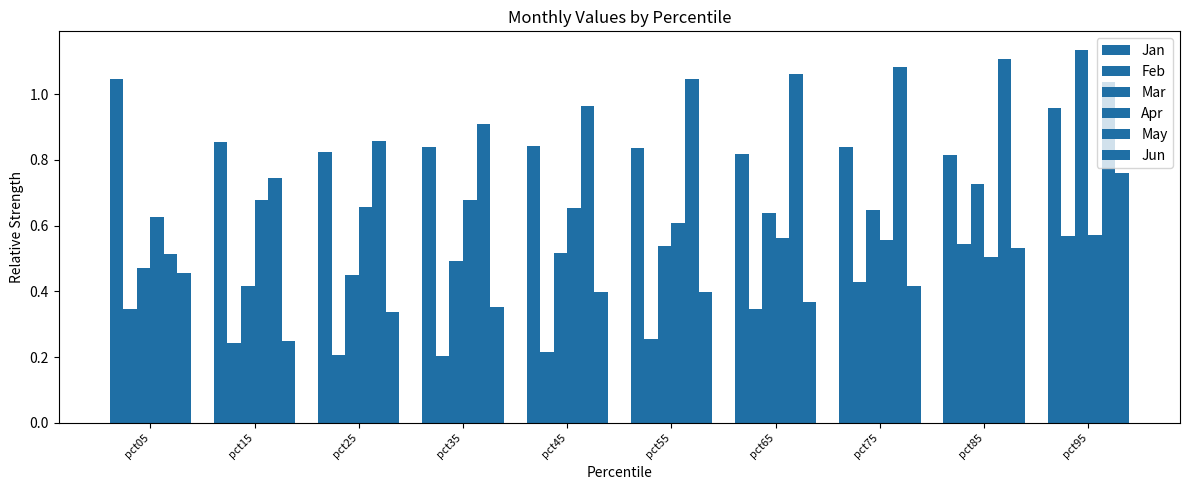

Count the number of categories in the chart.

10